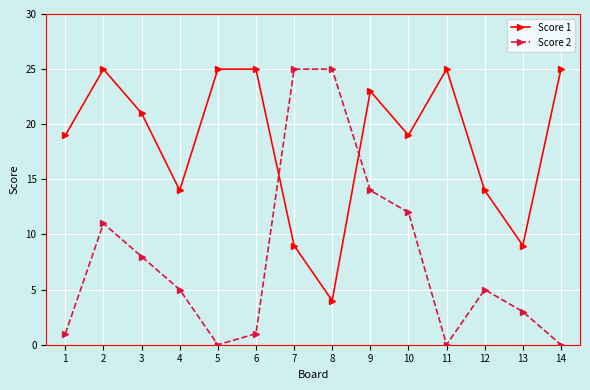

The value of Score 2 at 11 is 0. True or false?

True